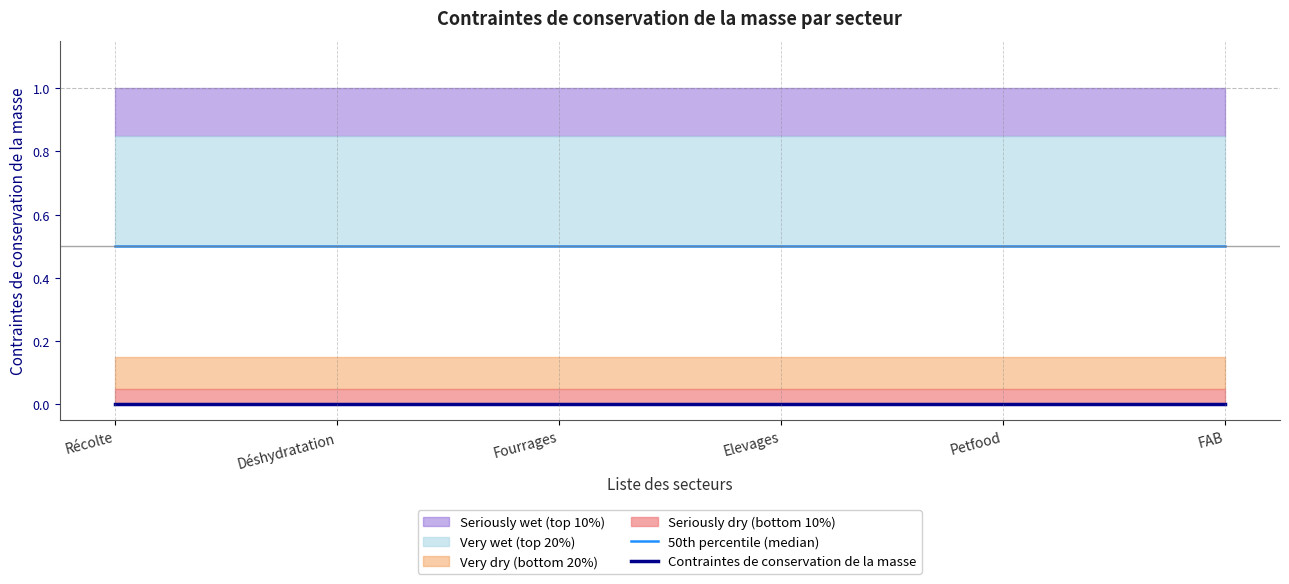

Rank the categories by 50th percentile (median) value from lowest to highest.

Récolte, Déshydratation, Fourrages, Elevages, Petfood, FAB